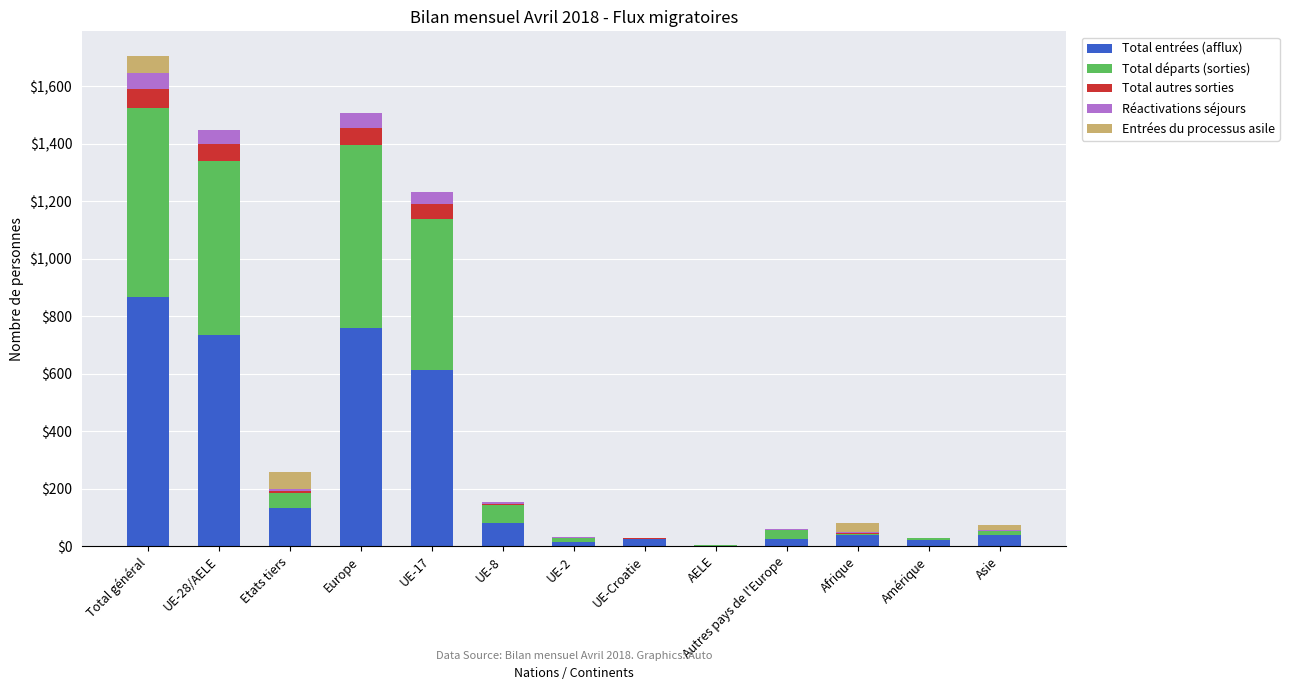

At which category is the sum across all series the highest?

Total général